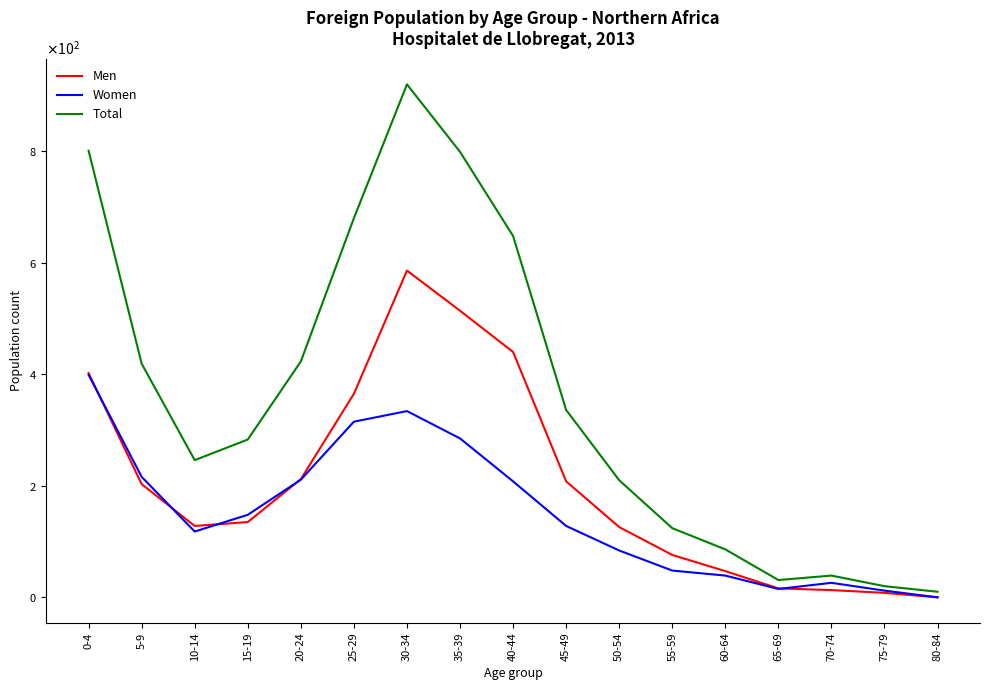

Reading right to left, what are all the values shown in this chart?

Men: 0	8	13	16	47	76	126	208	440	514	586	365	212	135	128	203	402
Women: 0	12	26	15	39	48	84	128	208	285	334	315	211	148	118	216	399
Total: 10	20	39	31	86	124	210	336	648	799	920	680	423	283	246	419	801